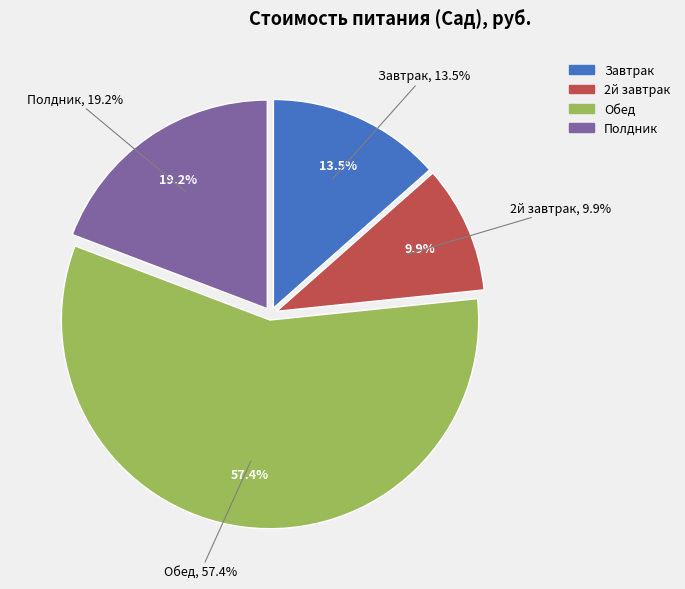

How much of the chart is everything except Обед?

42.6%